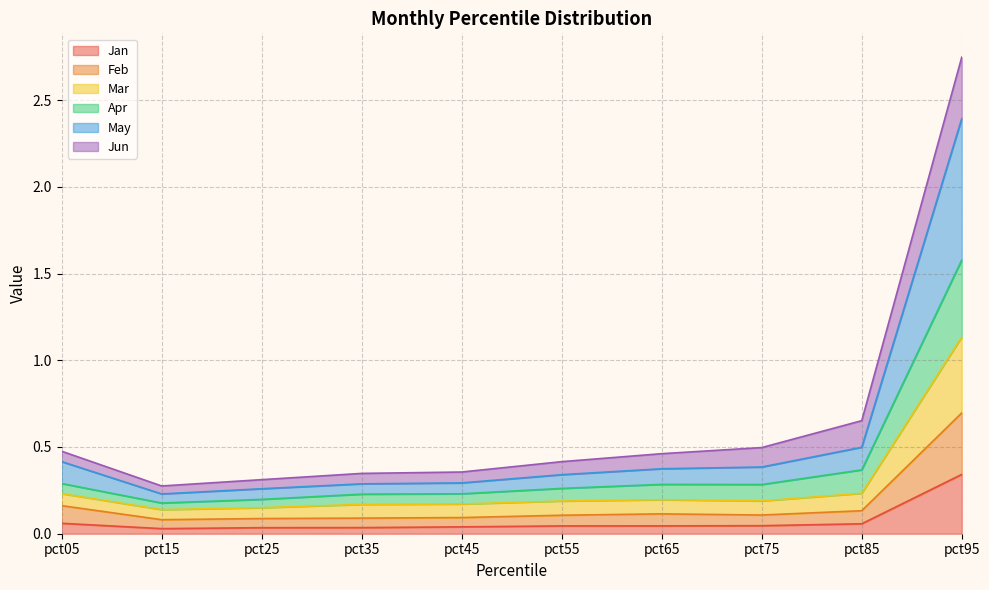

How many lines are shown in the chart?

6